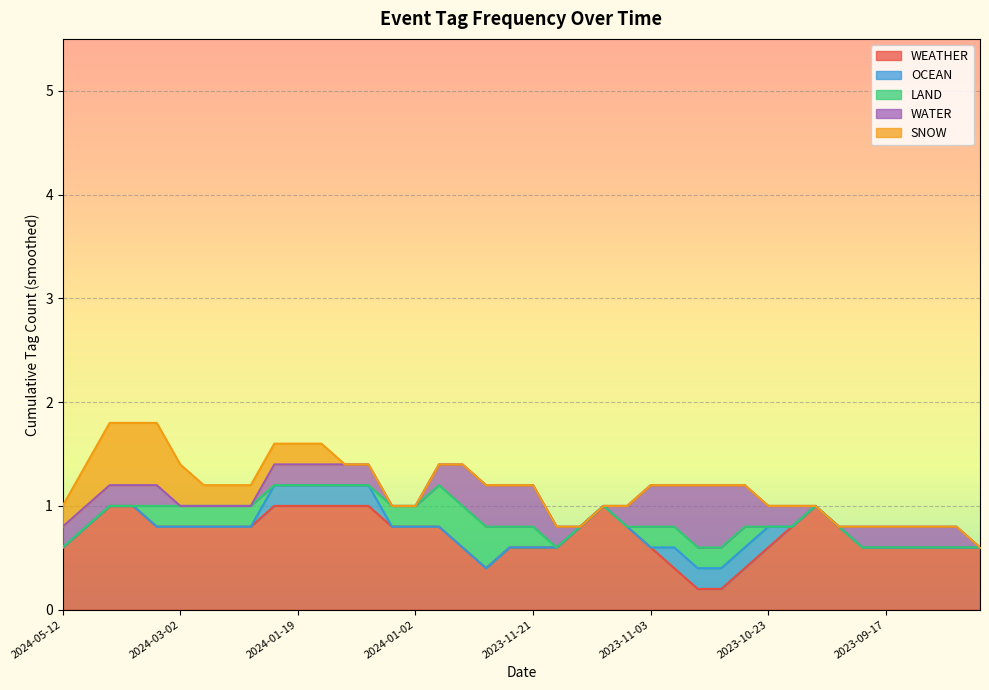

In WATER, how many points are lower than both neighbors (excluding endpoints)?

1